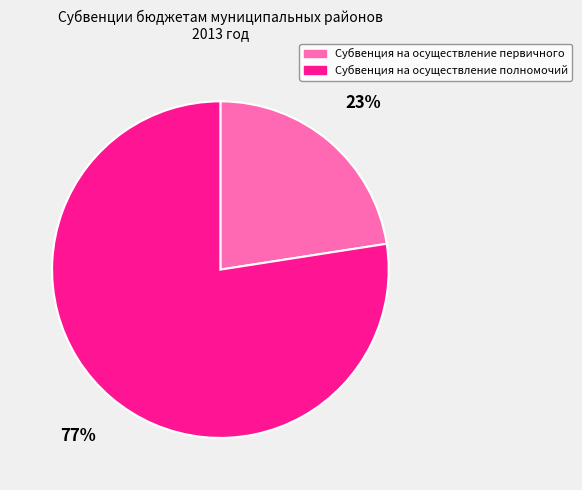

Which category accounts for the majority?

Субвенция на осуществление полномочий